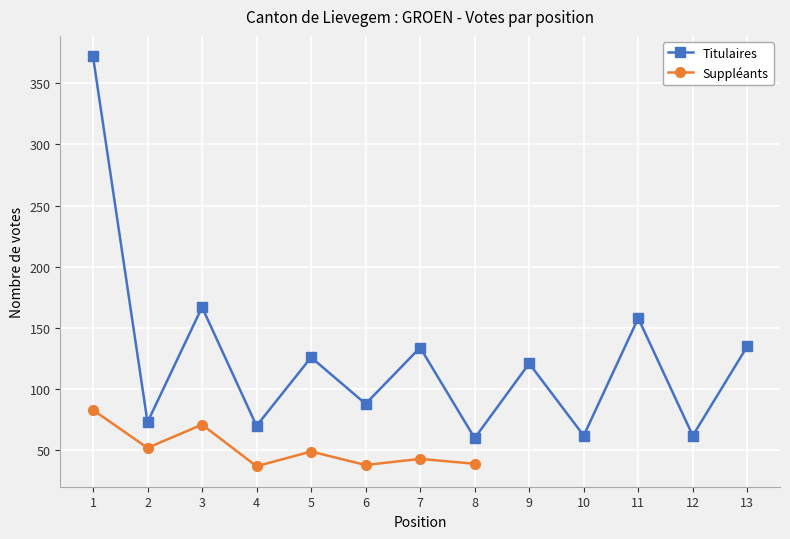

Rank the categories by value from highest to lowest.

1, 3, 11, 13, 7, 5, 9, 6, 2, 4, 10, 12, 8